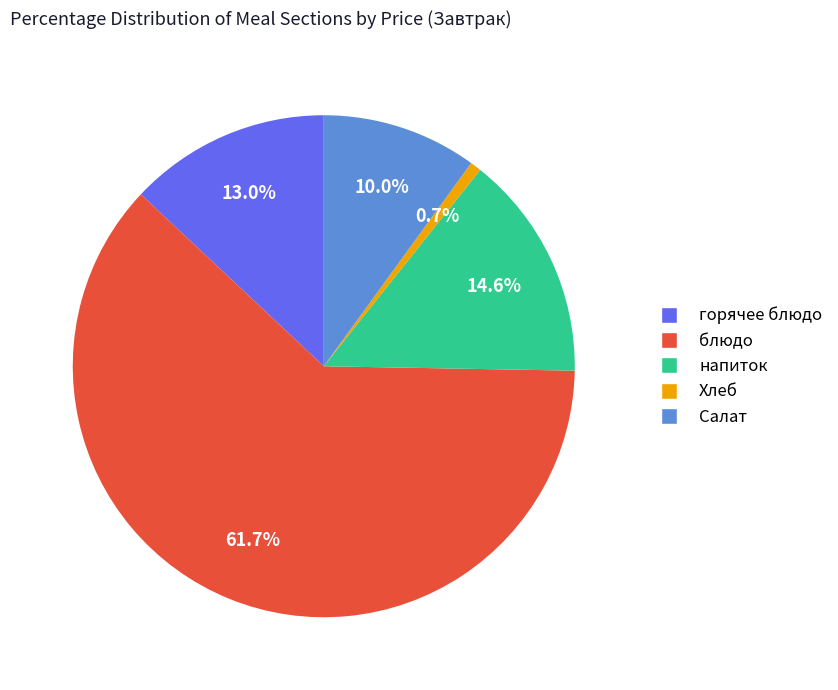

Which category has the smallest portion of the pie?

Хлеб